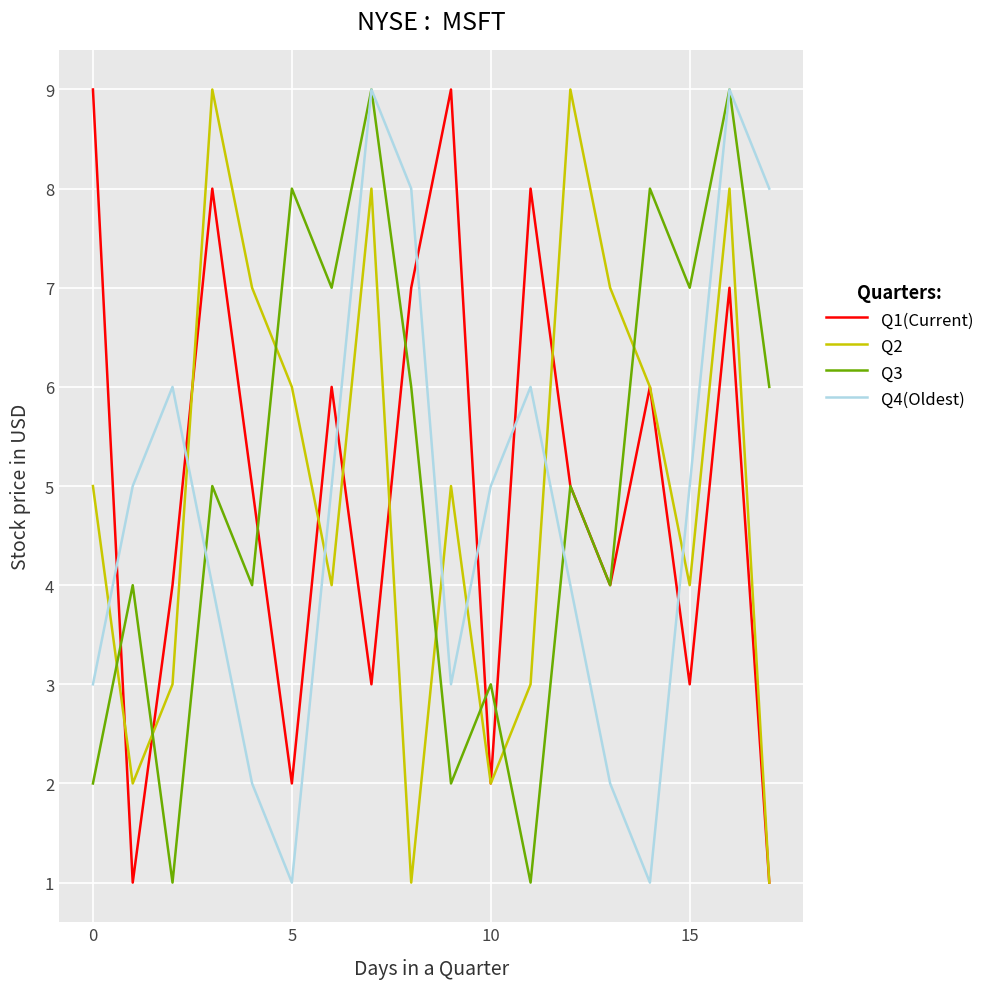

True or false: Q4(Oldest) and Q2 intersect in this chart.

True